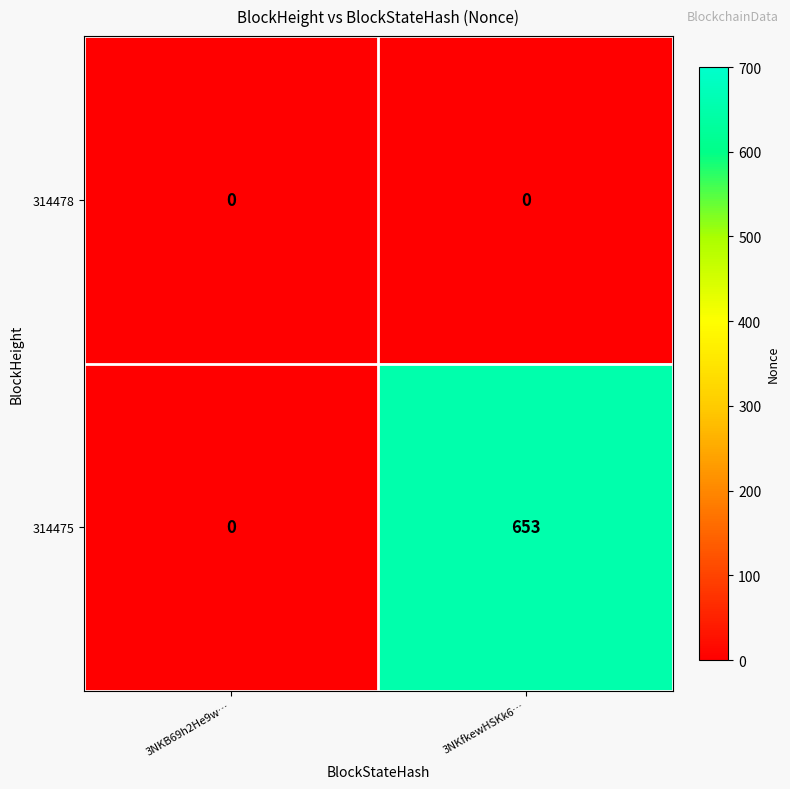

Reading left to right, list all the values displayed in this chart.

314478: 0	0
314475: 0	653